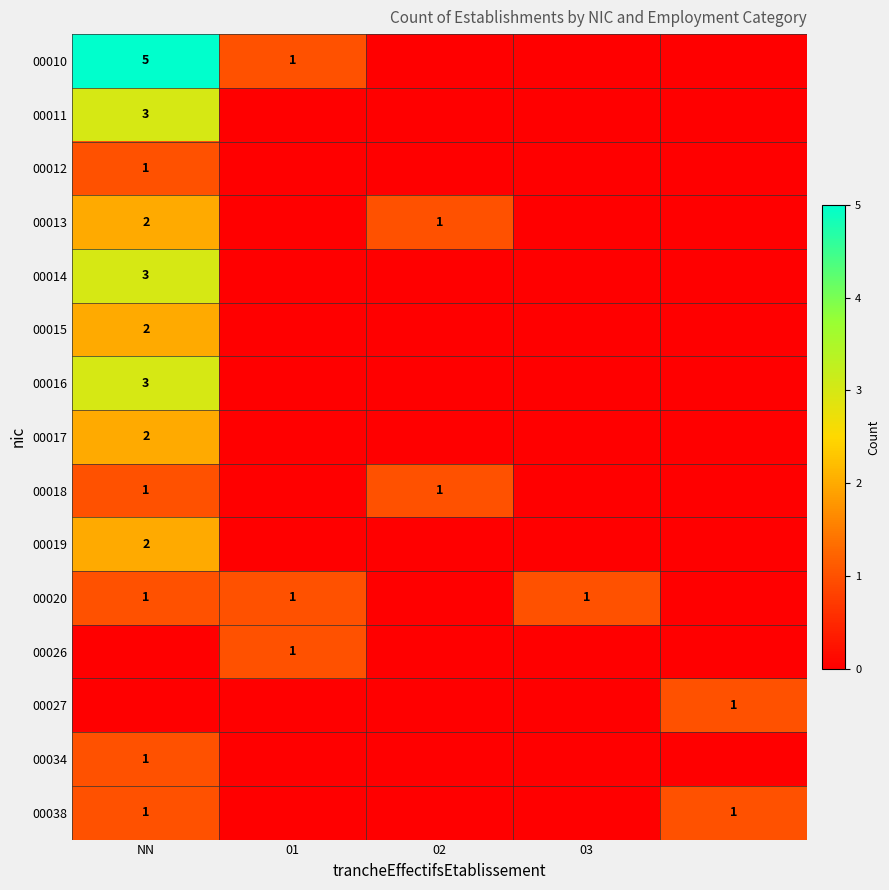

The 00020 series shows 2 at 01. True or false?

False